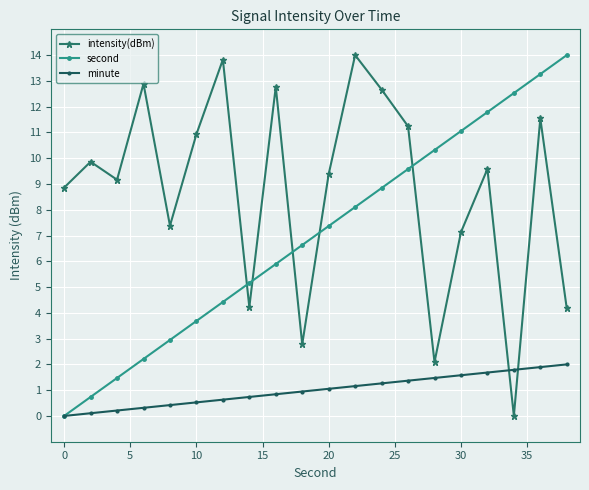

Reading left to right, extract all data points from this chart.

intensity(dBm): 8.9	9.9	9.2	12.9	7.4	10.9	13.8	4.2	12.8	2.8	9.4	14.0	12.7	11.2	2.1	7.1	9.6	0.0	11.5	4.2
second: 0.0	0.7	1.5	2.2	2.9	3.7	4.4	5.2	5.9	6.6	7.4	8.1	8.8	9.6	10.3	11.1	11.8	12.5	13.3	14.0
minute: 0.0	0.1	0.2	0.3	0.4	0.5	0.6	0.7	0.8	0.9	1.1	1.2	1.3	1.4	1.5	1.6	1.7	1.8	1.9	2.0